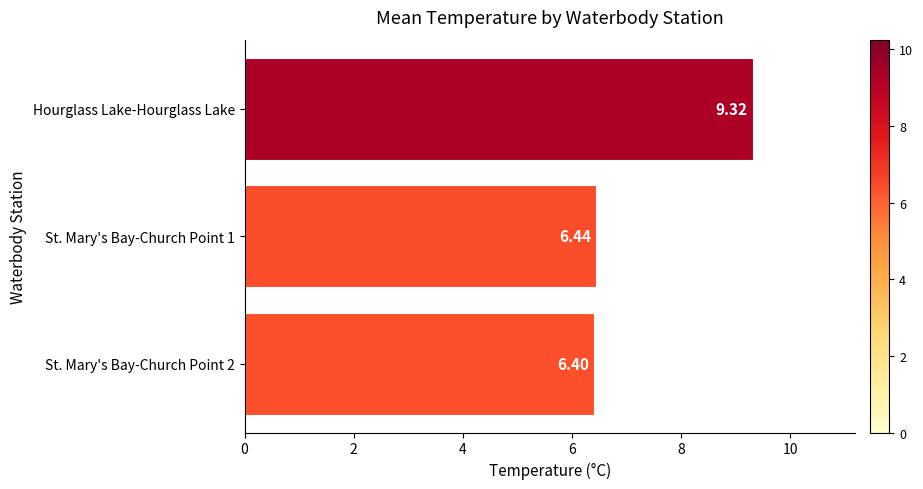

What is the average value?

7.4